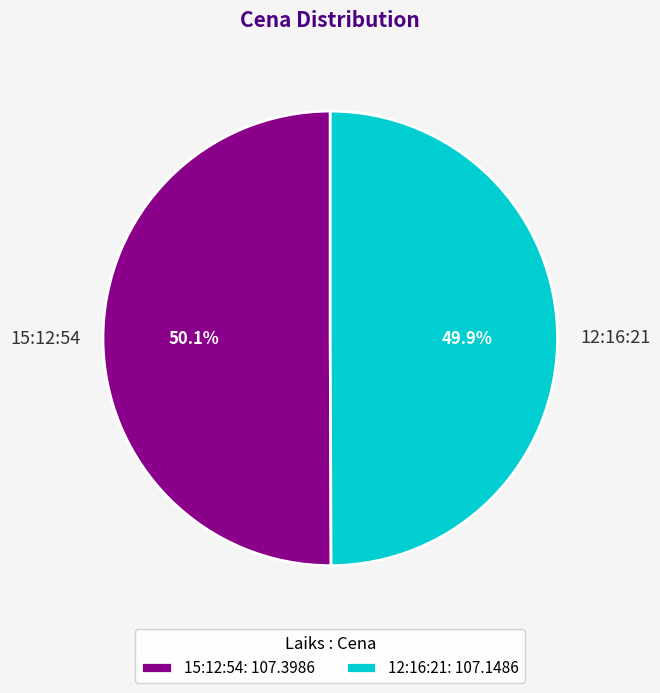

How many slices are in this pie chart?

2